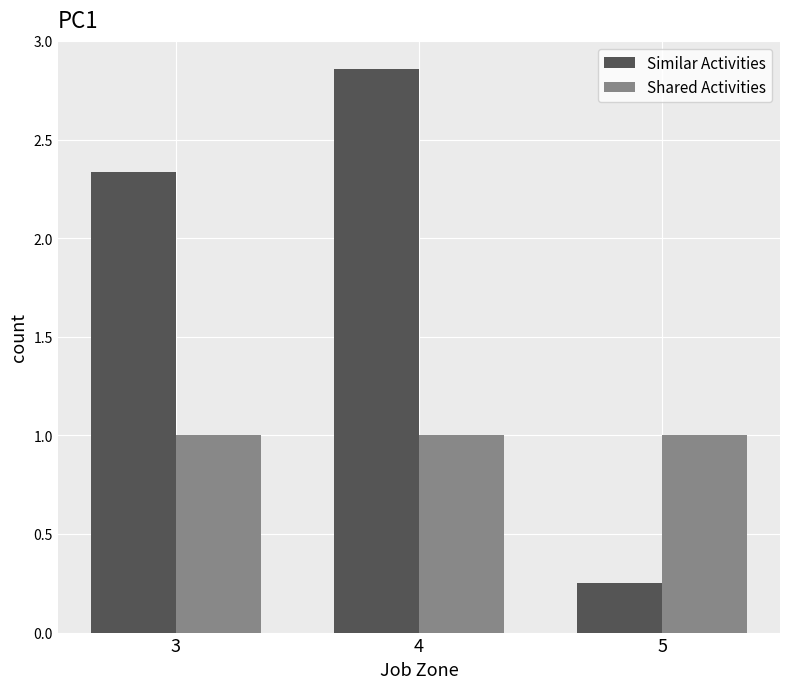

Which series has the widest spread of values?

Similar Activities